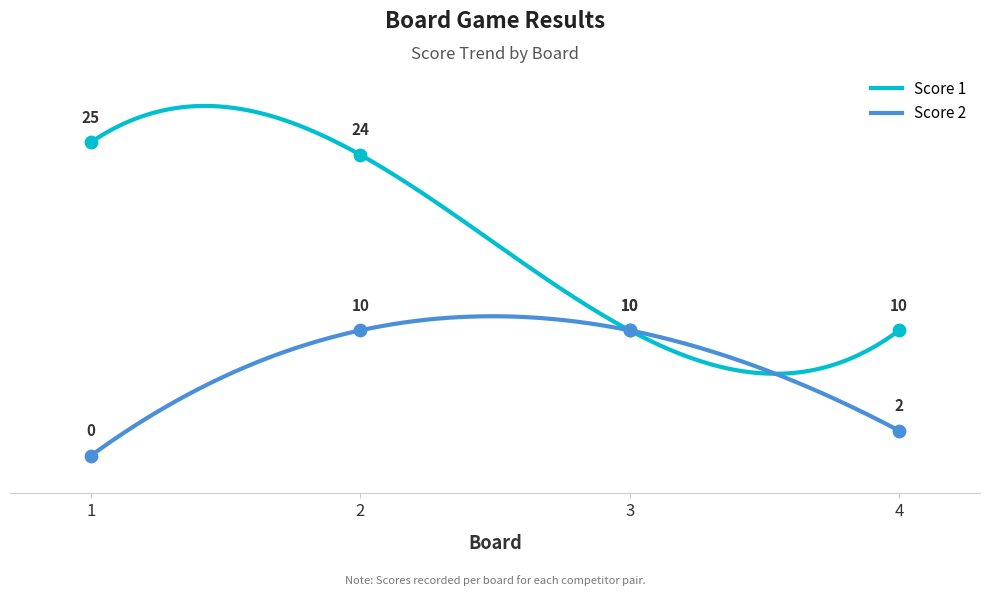

Is the value of Score 1 at 1 greater than the value of Score 2 at 2?

Yes